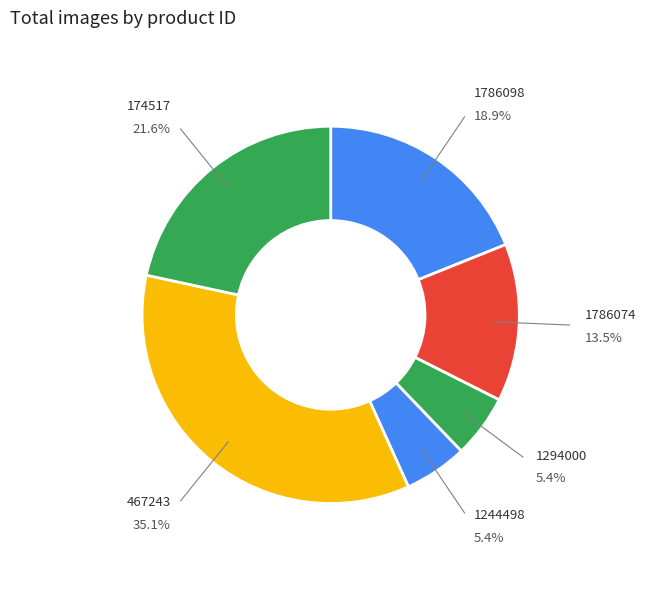

How much of the chart is everything except 174517?

78.4%